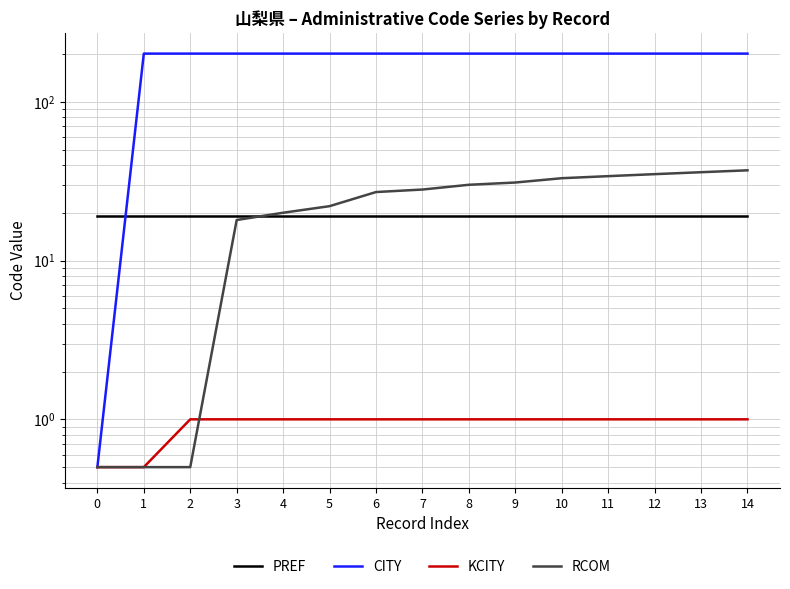

True or false: KCITY and PREF intersect in this chart.

False